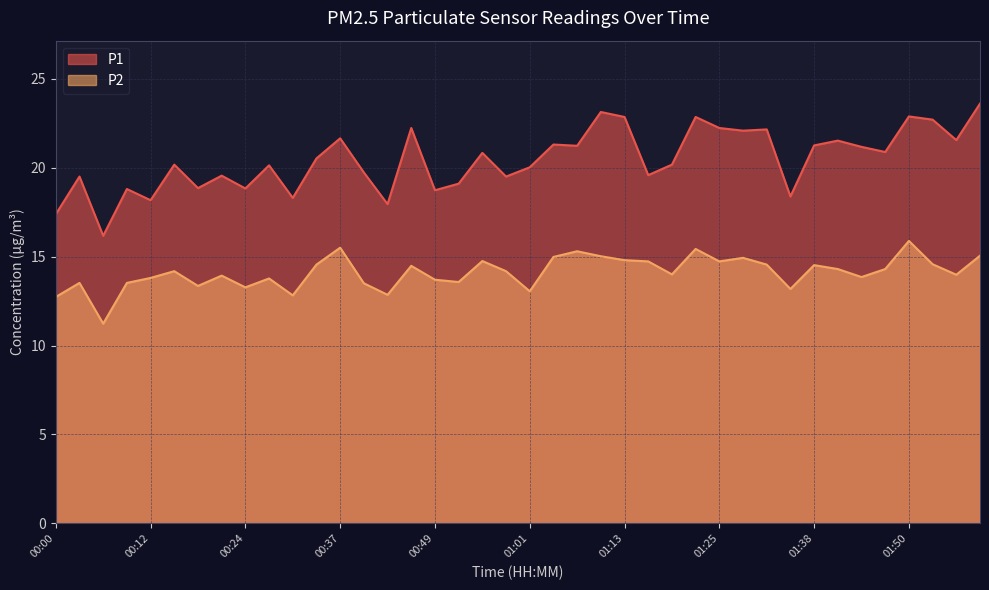

In P2, how many points are lower than both neighbors (excluding endpoints)?

12